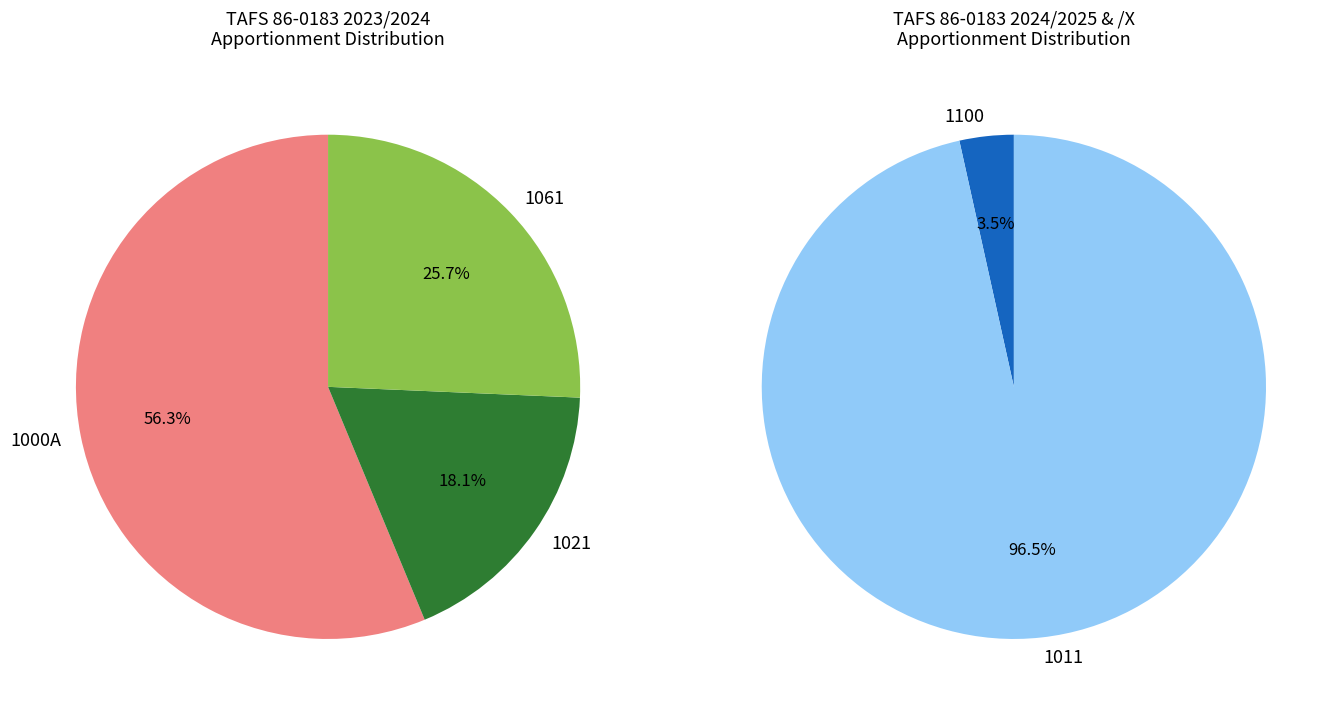

True or false: Unob Bal: Transferred from other accounts accounts for 96% of the total.

True